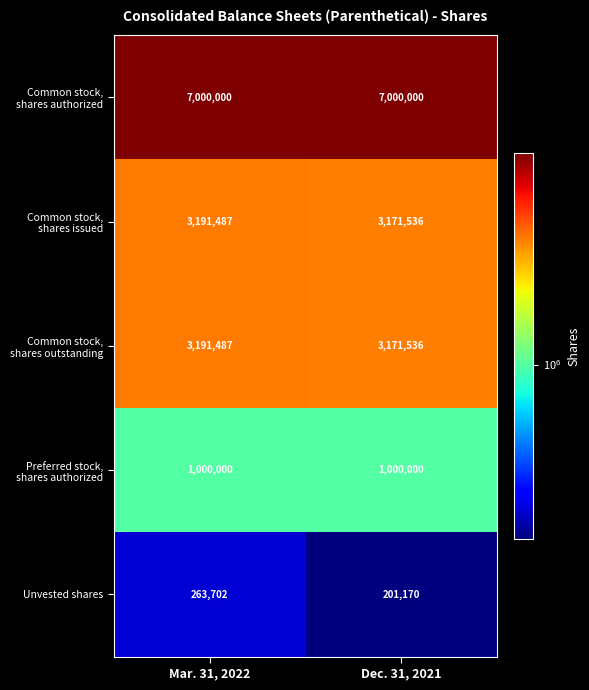

What is the maximum value shown in the chart?

7000000